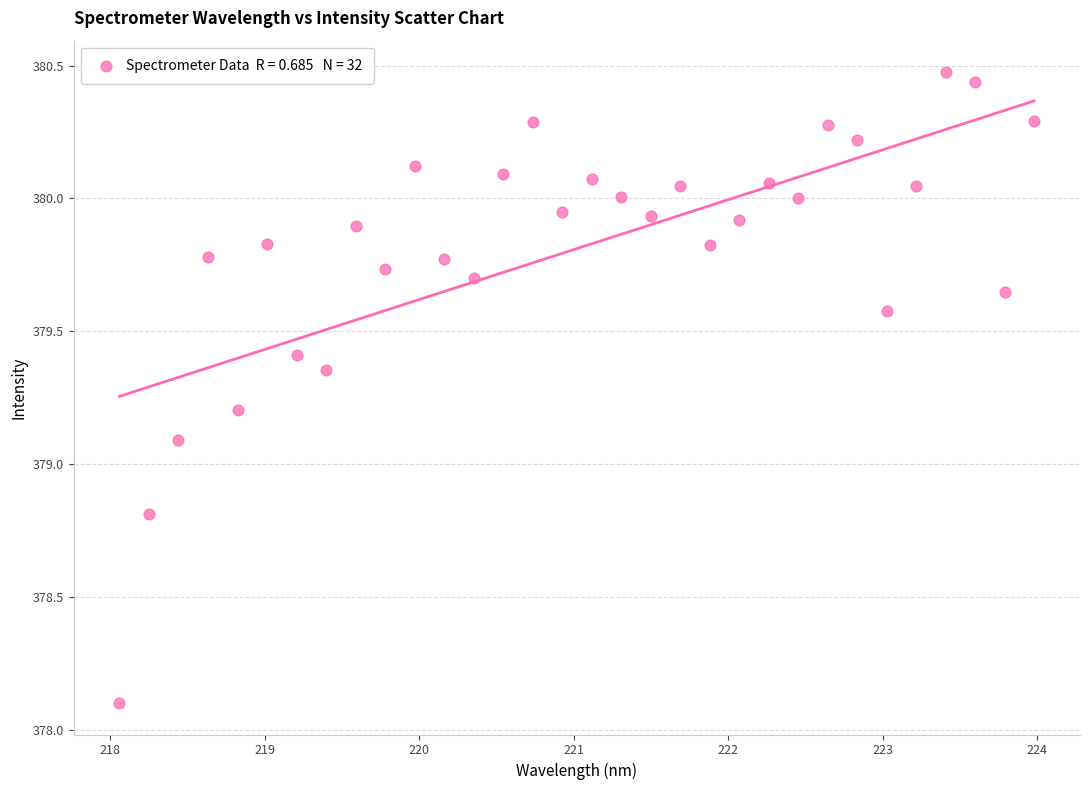

What Y value in the scatter plot is closest to 379?

379.1